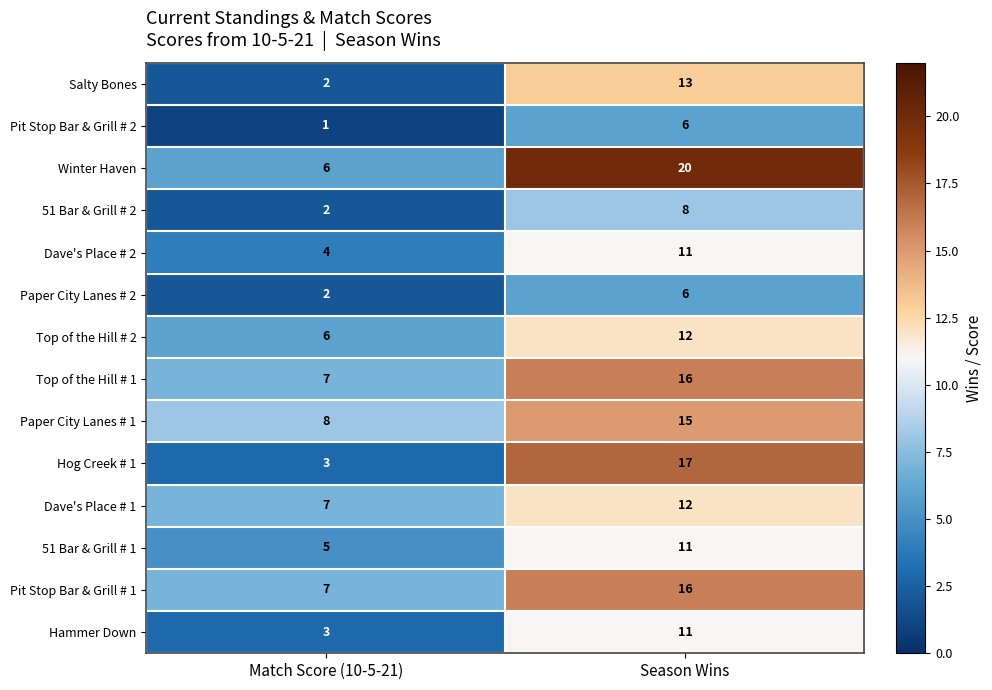

Which label corresponds to the smallest value in the chart?

Match Score (10-5-21)